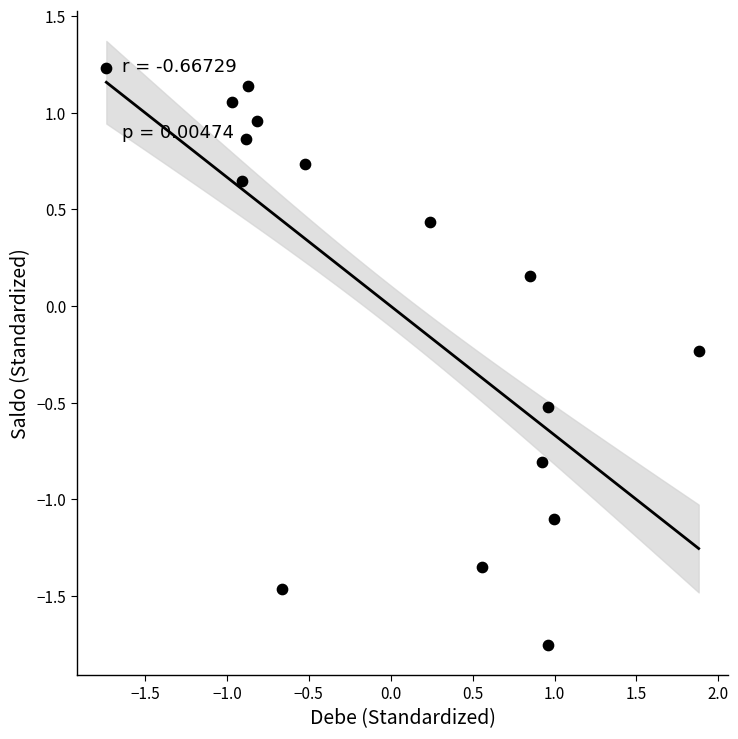

What is the range of Y values (max minus min)?

3.0